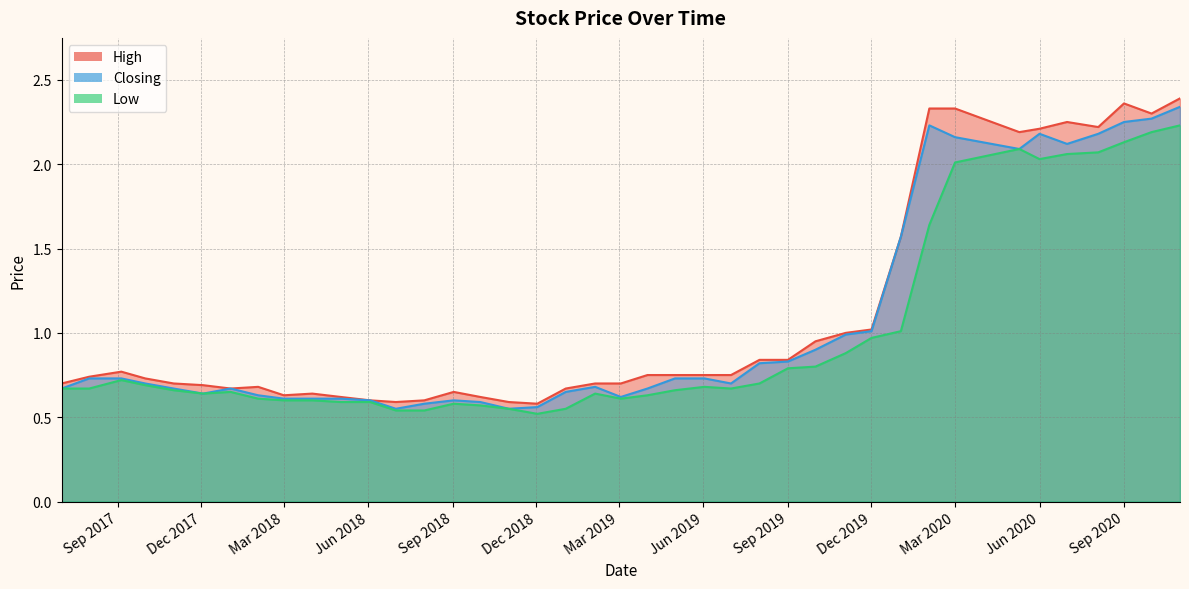

Which has a higher value, 01/07/2018 or 02/02/2020?

02/02/2020